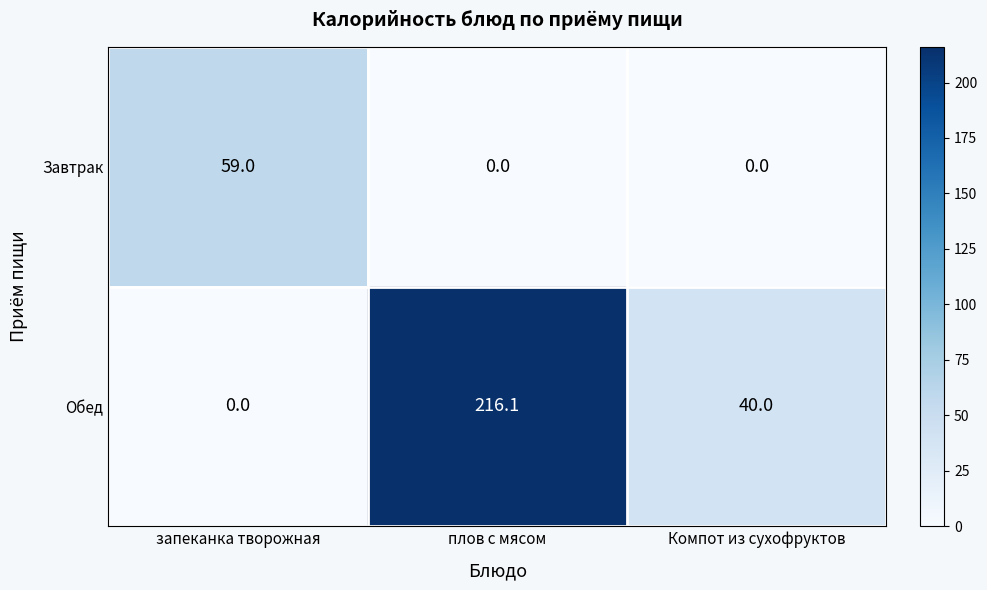

What is the greatest value displayed?

216.1